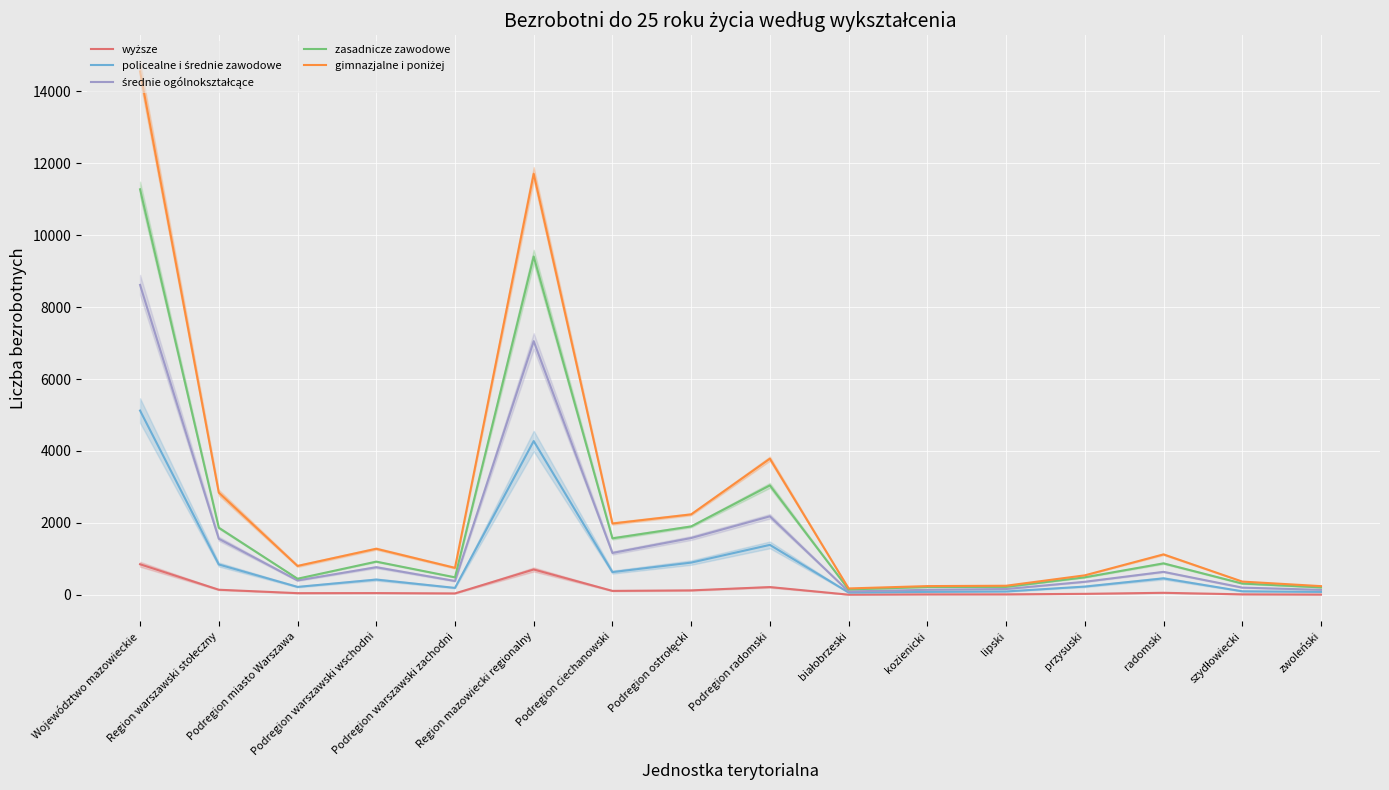

At which category does średnie ogólnokształcące reach its first local peak?

Podregion warszawski wschodni